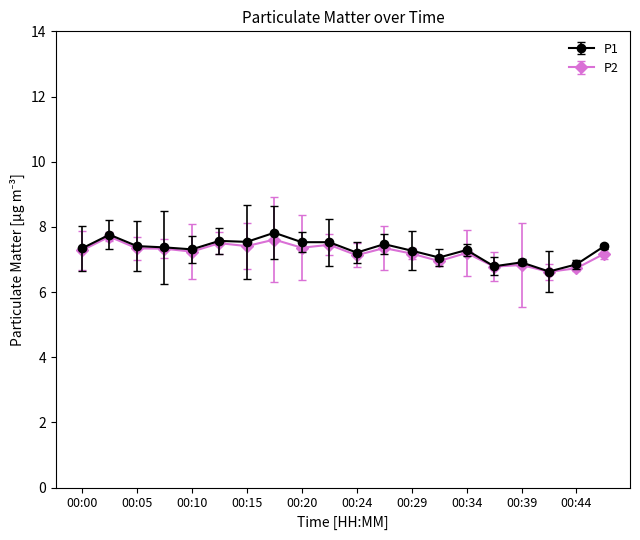

What are all the series names shown in the legend?

P1, P2